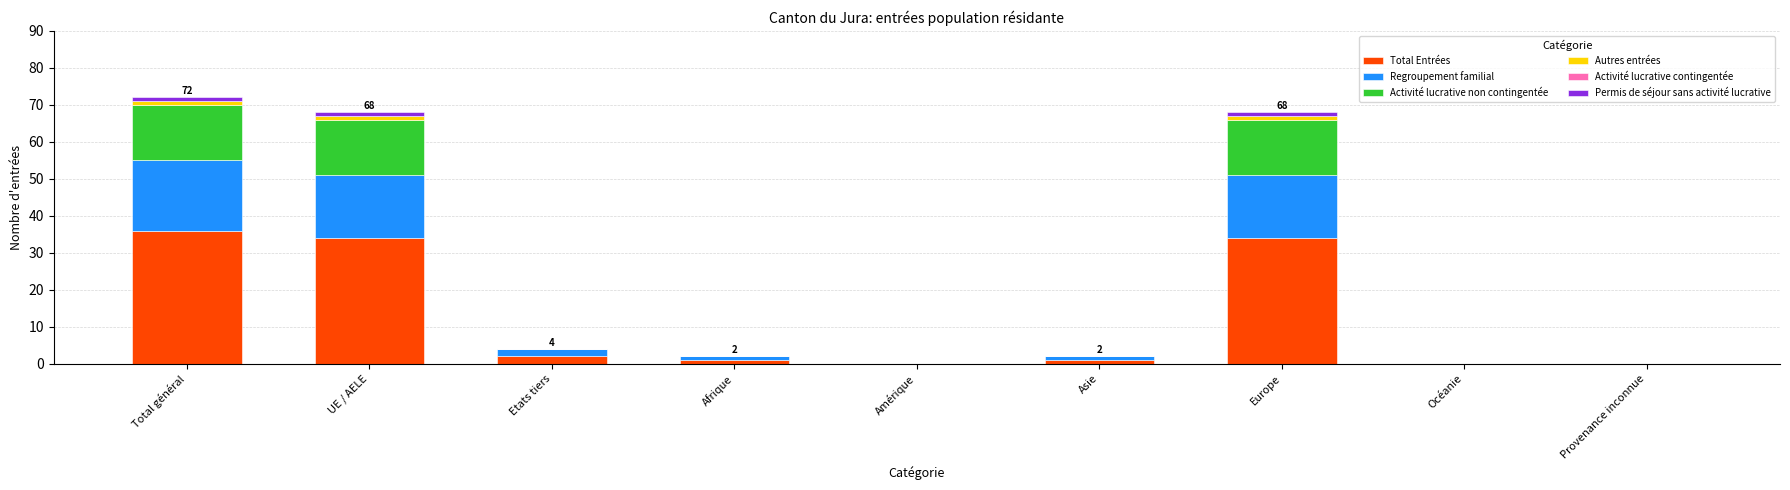

Which category has the highest value in the Total Entrées series?

Total général